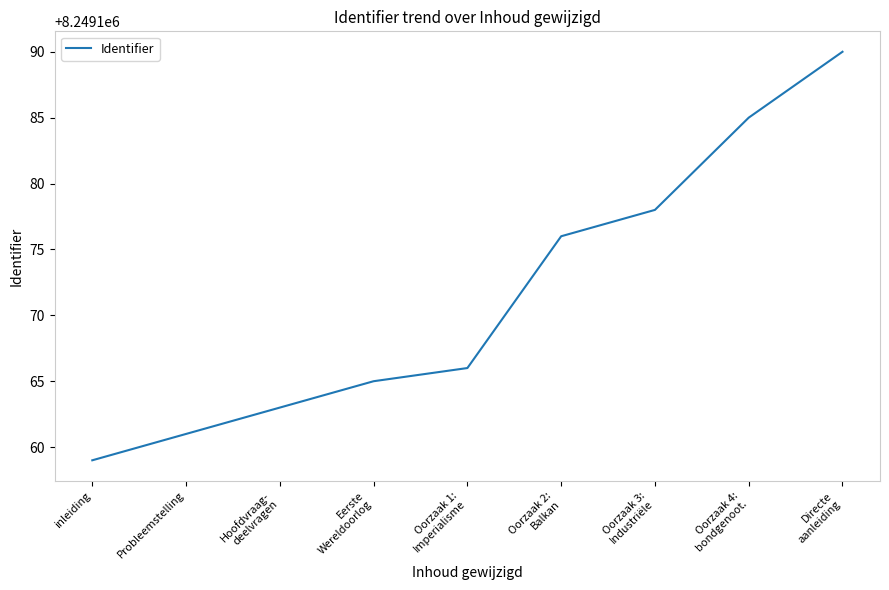

Rank the categories by value from lowest to highest.

inleiding, Probleemstelling, Hoofdvraag-
deelvragen, Eerste
Wereldoorlog, Oorzaak 1:
Imperialisme, Oorzaak 2:
Balkan, Oorzaak 3:
Industriële, Oorzaak 4:
bondgenoot., Directe
aanleiding